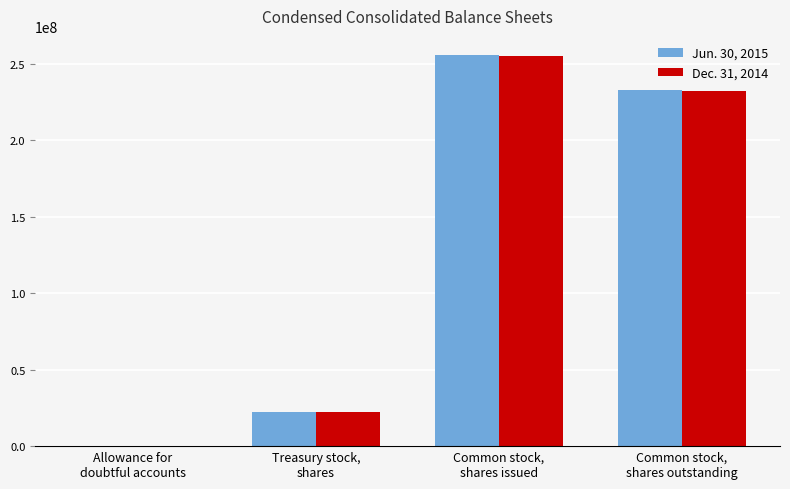

The Dec. 31, 2014 series shows 6004 at Allowance for
doubtful accounts. True or false?

True